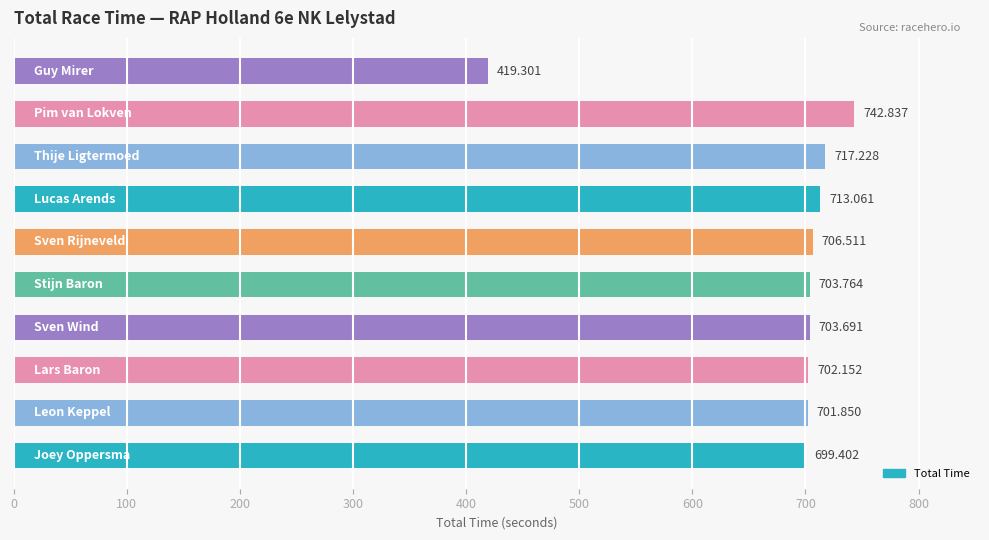

Count the number of categories in the chart.

10